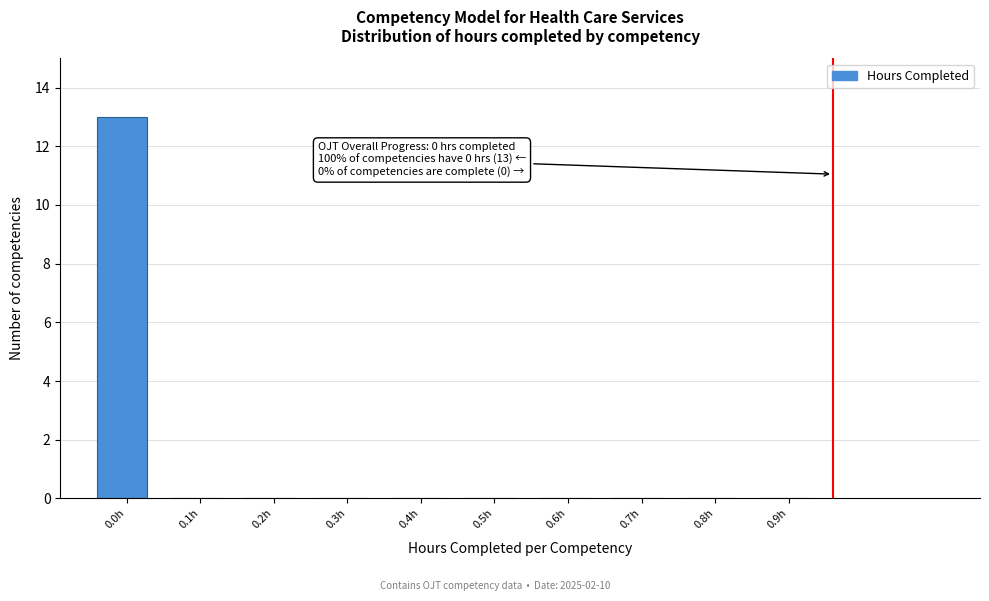

Reading right to left, list all the values displayed in this chart.

0.9h=0	0.8h=0	0.7h=0	0.6h=0	0.5h=0	0.4h=0	0.3h=0	0.2h=0	0.1h=0	0.0h=13